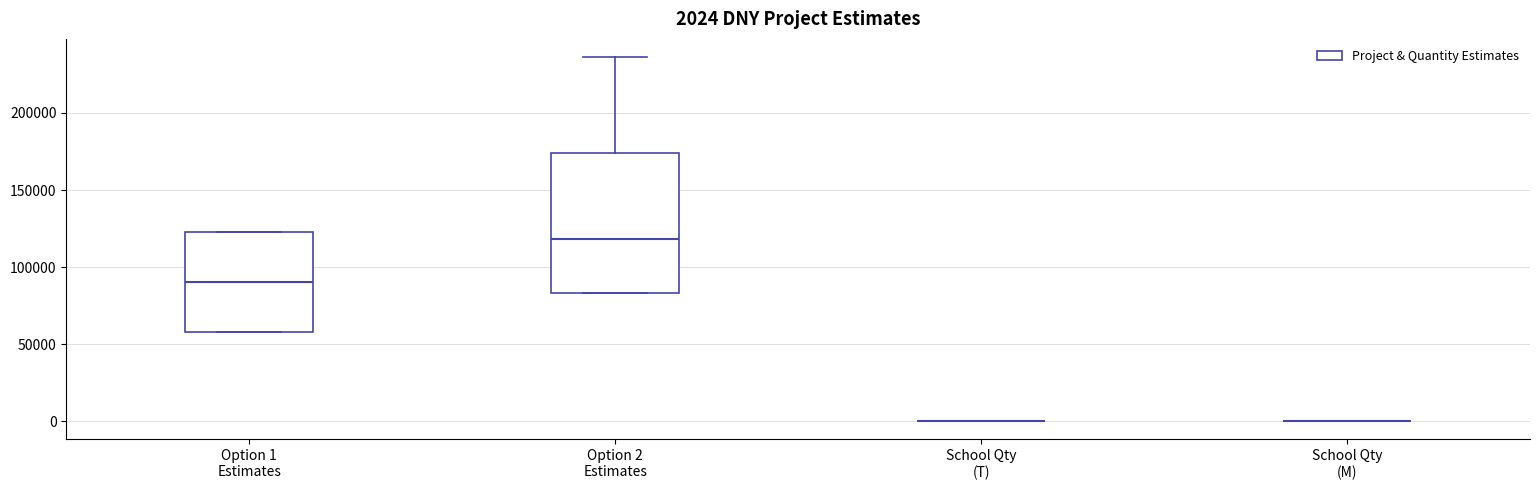

Comparing the boxes themselves (not the whiskers), which one is the tallest?

Option 2 Estimates